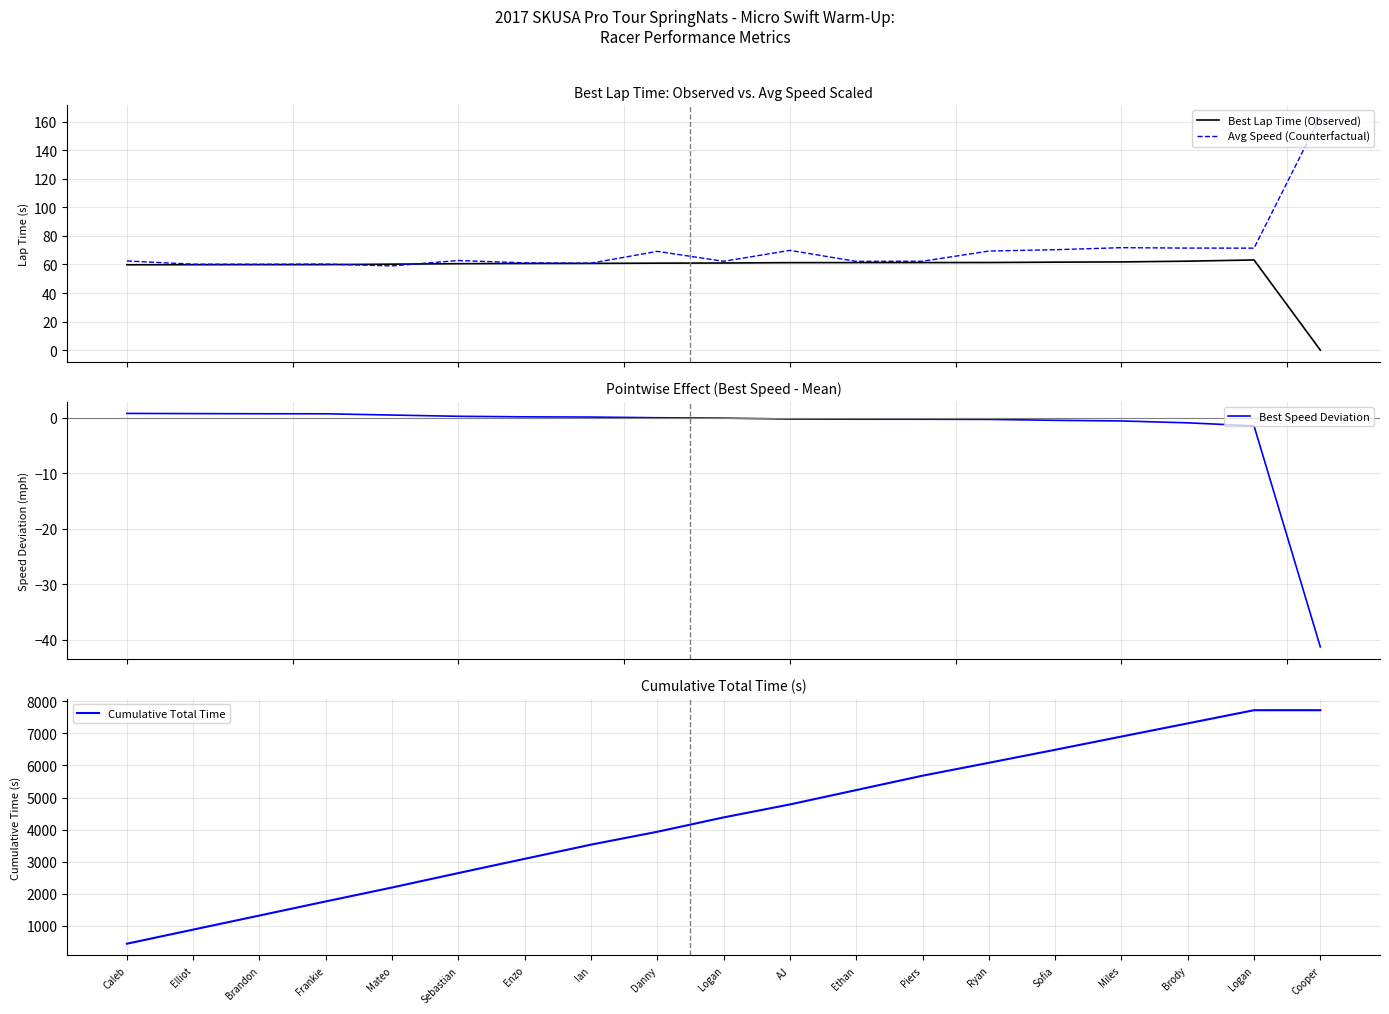

How many times do Best Lap Time (Observed) and Avg Speed (Counterfactual) cross each other?

2